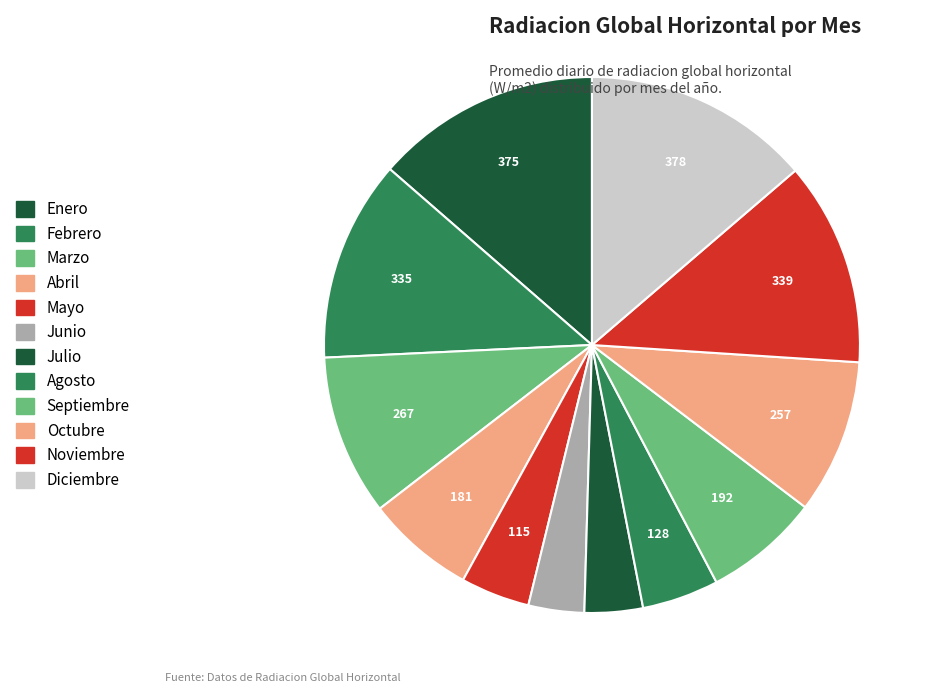

How many segments does this pie chart have?

12